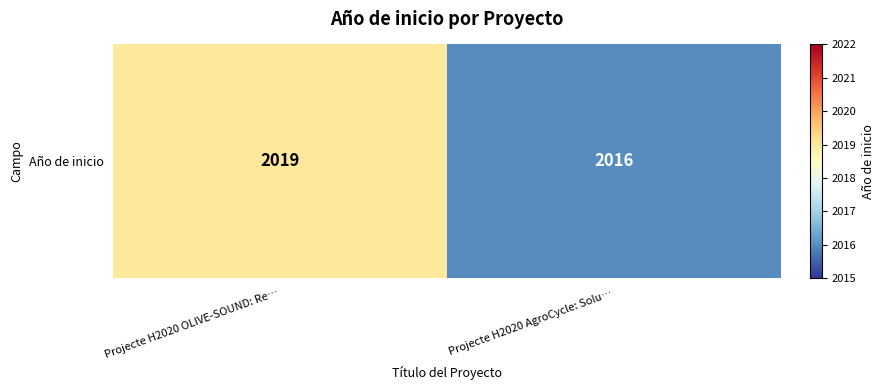

What is the difference between the values at Projecte H2020 OLIVE-SOUND: Re… and Projecte H2020 AgroCycle: Solu…?

3